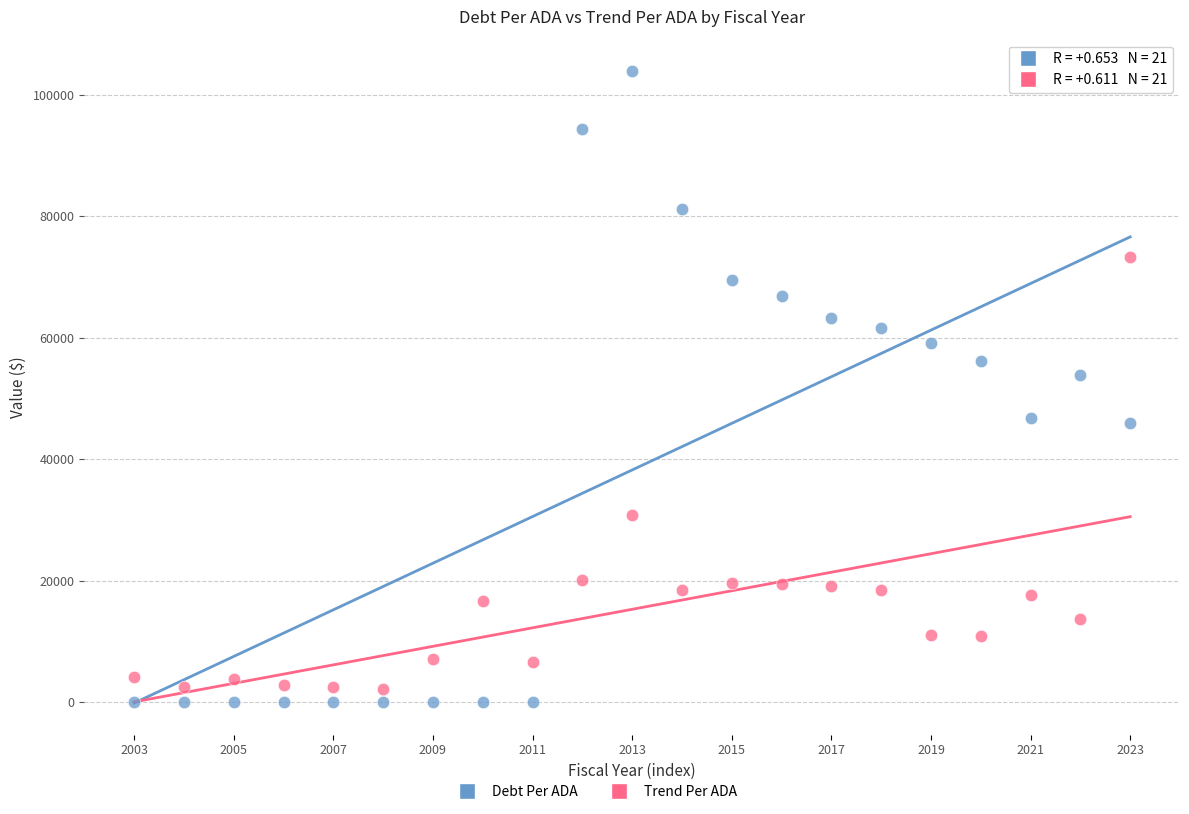

Which series contains the highest Y value?

Debt Per ADA